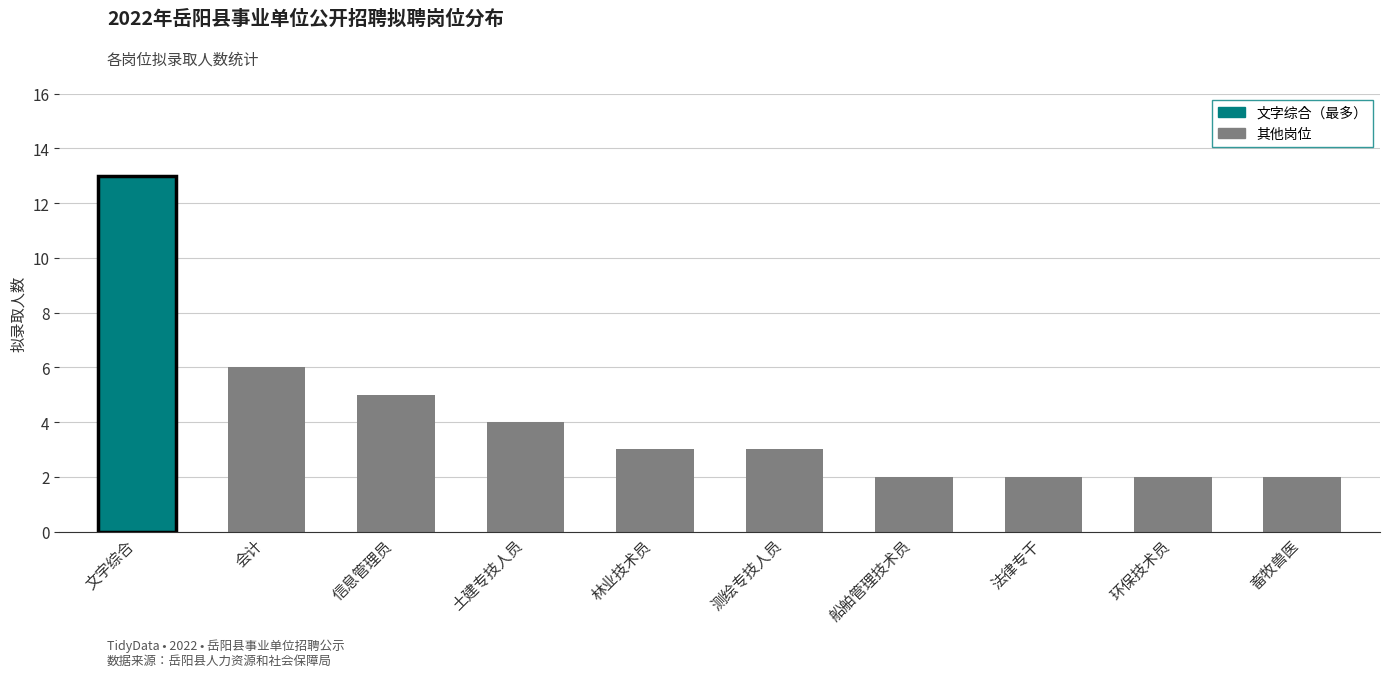

What is the approximate value at 信息管理员, to the nearest 5?

5